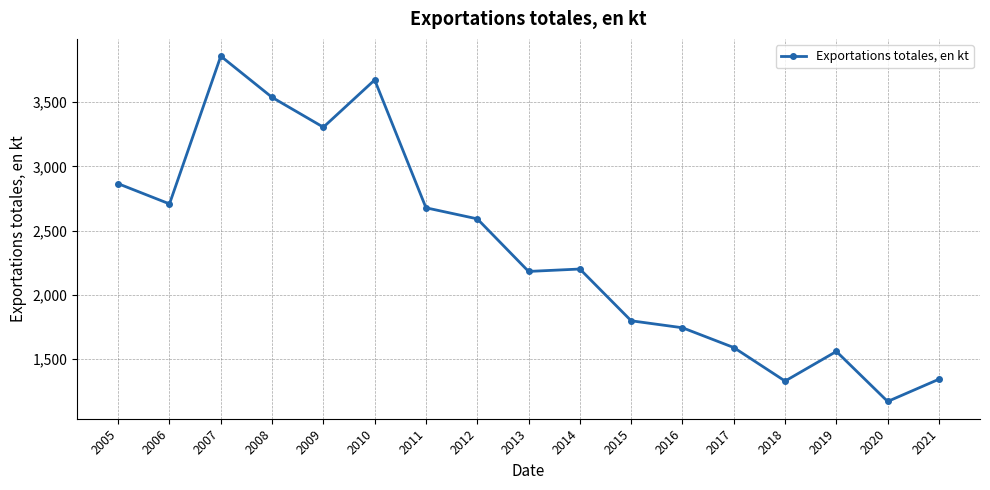

What is the difference between the maximum and minimum values?

2689.1